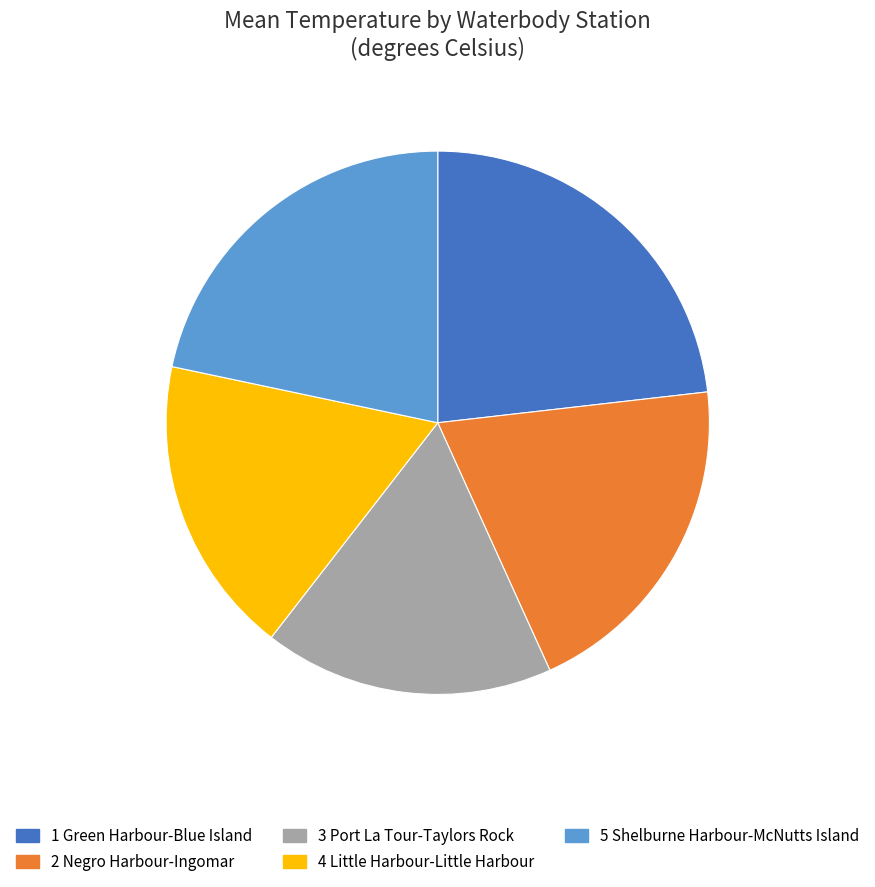

Is there a majority slice in this chart?

No